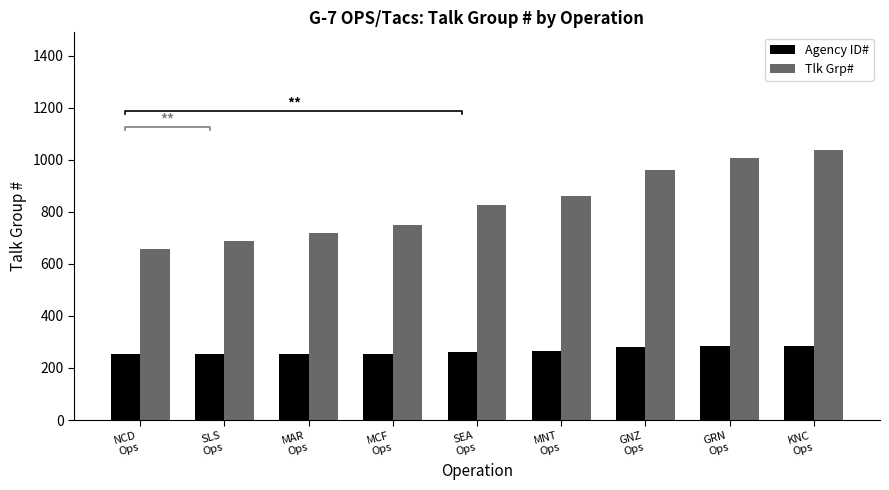

At which label does Agency ID# reach its minimum?

NCD
Ops